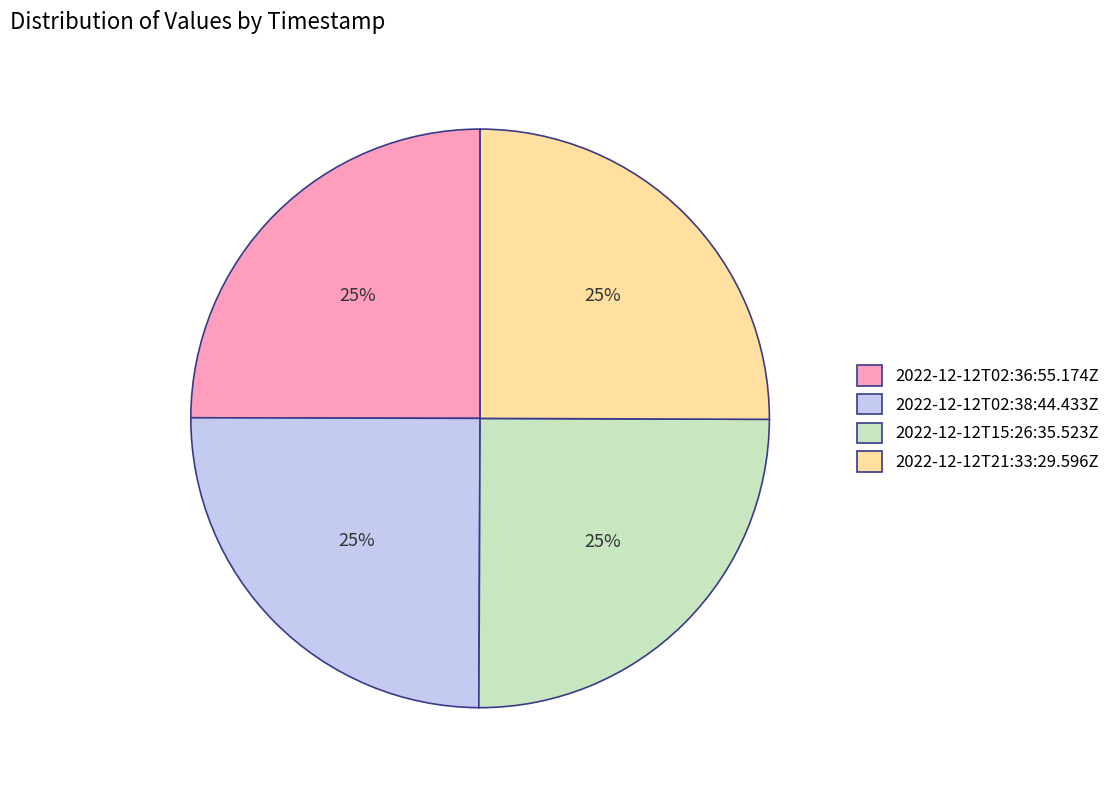

To the nearest percent, what is the average slice percentage?

25%